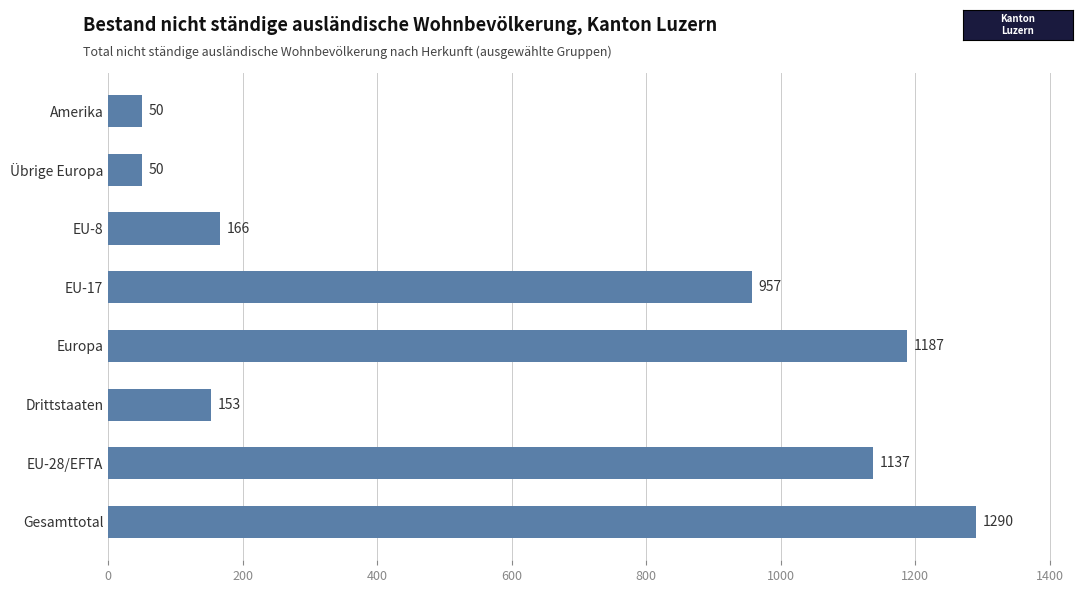

Where is the data nearest to the value 670?

EU-17